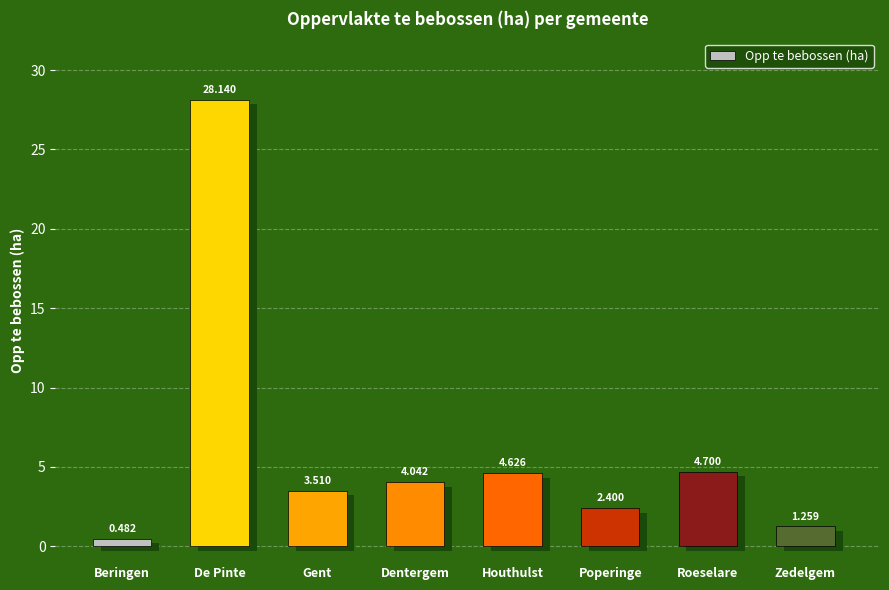

Is it true that the value at De Pinte is 28.1?

True